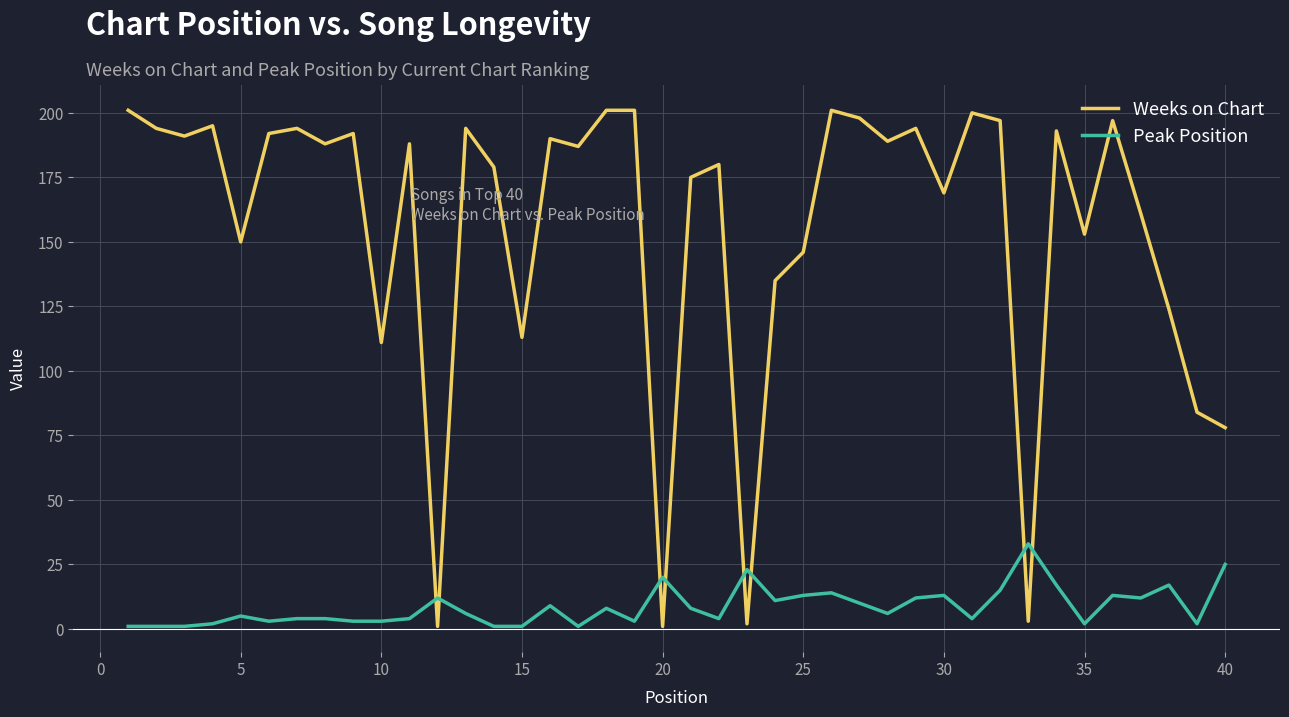

Which series has the largest total across all categories?

Weeks on Chart